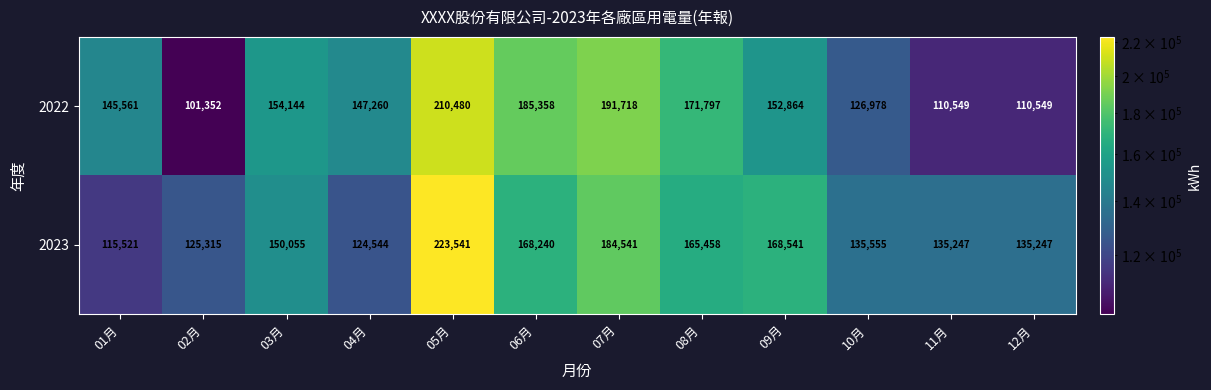

Count the number of categories in the chart.

12